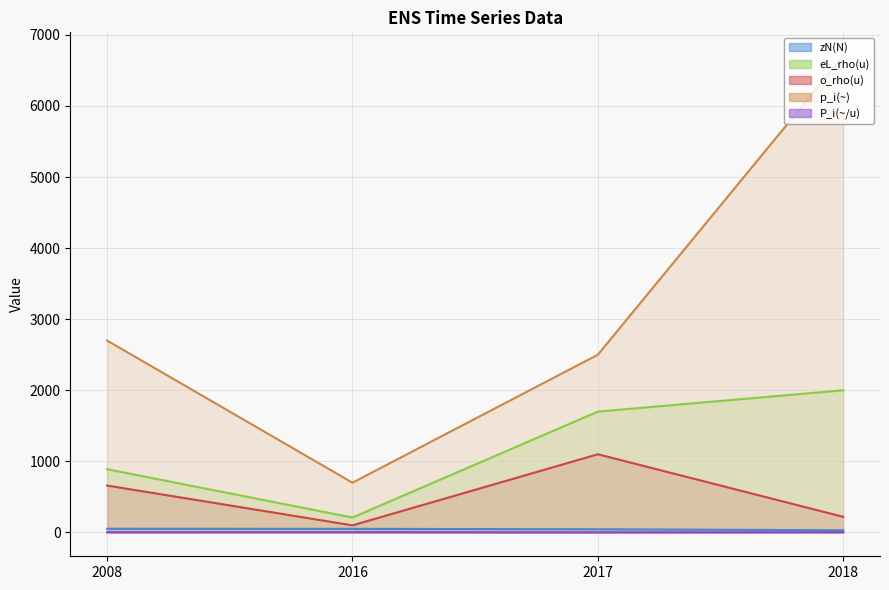

What is the difference between the o_rho(u) line values at 2017 and 2018?

880.0